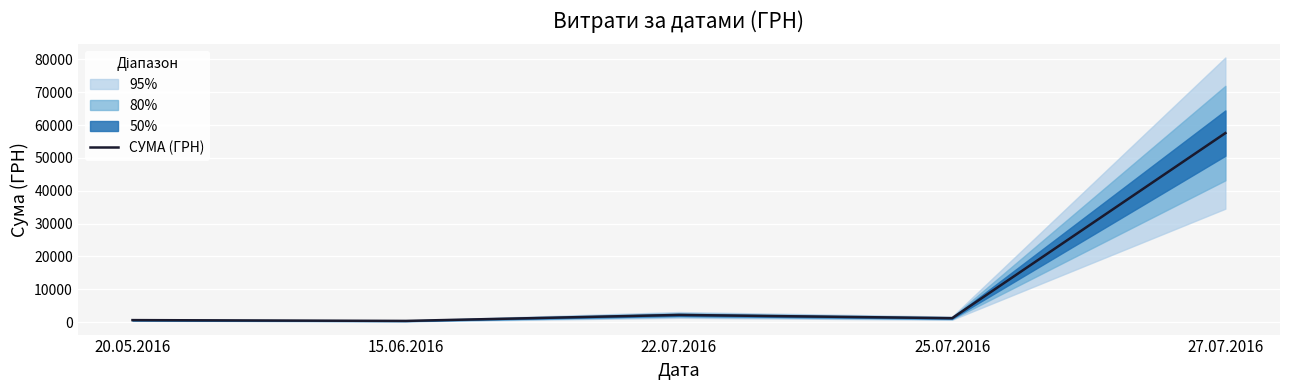

Does the chart display data point markers on the line(s)?

No